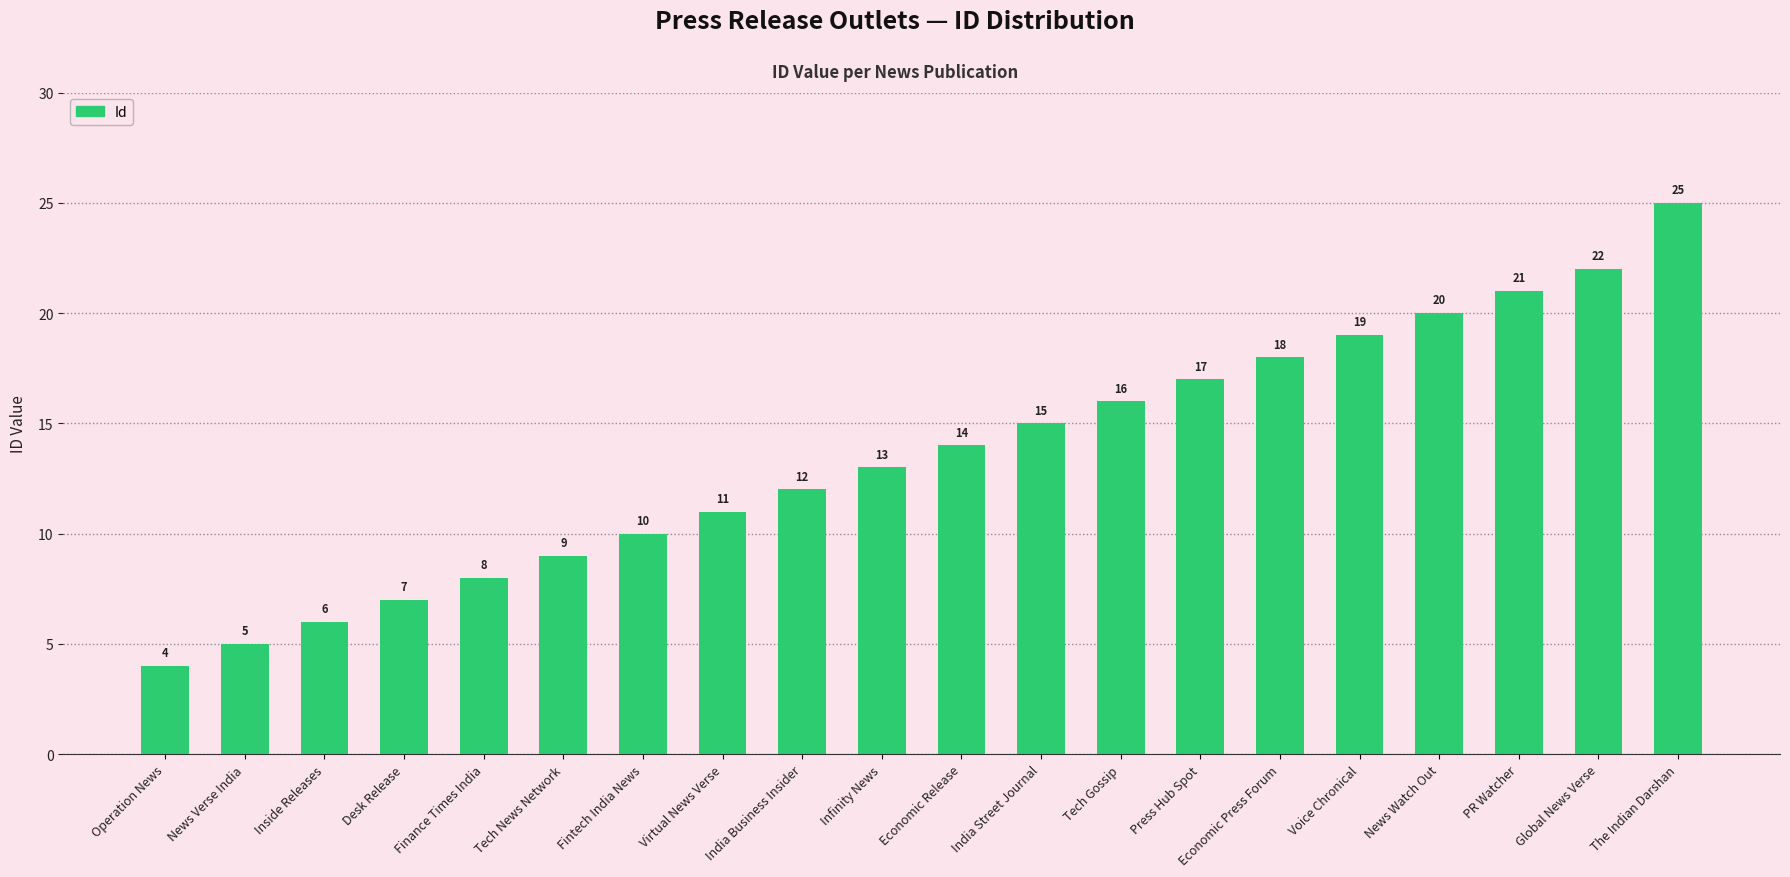

Approximately how many times larger is the value at News Watch Out compared to Inside Releases?

3.3